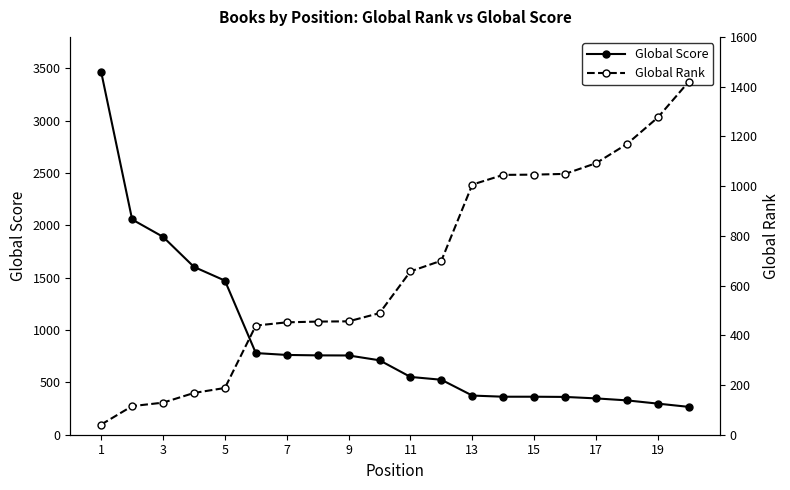

At which label does Global Score first exceed 711?

1